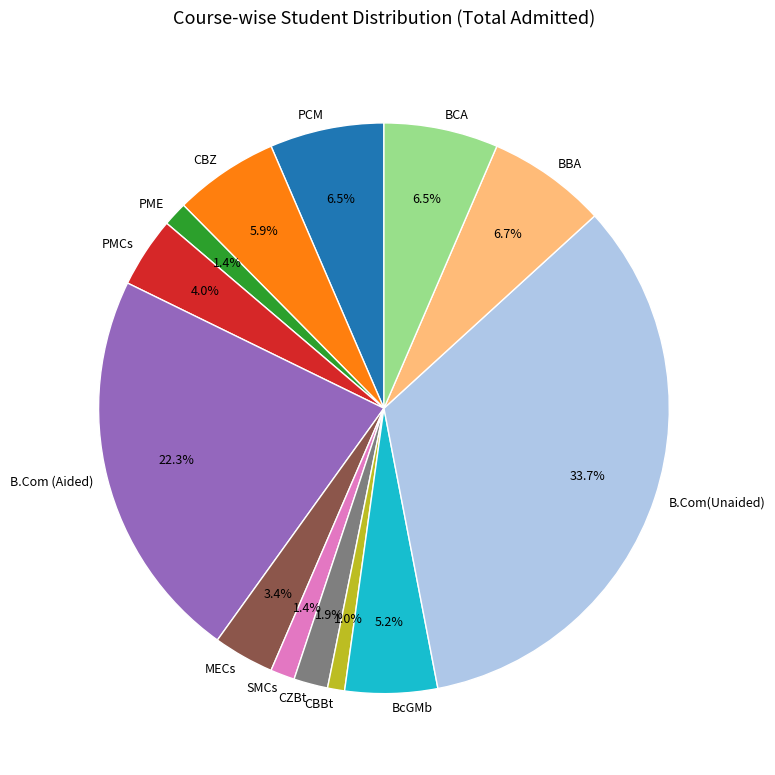

What is the ratio of the value at CBZ to the value at B.Com (Aided)?

0.3